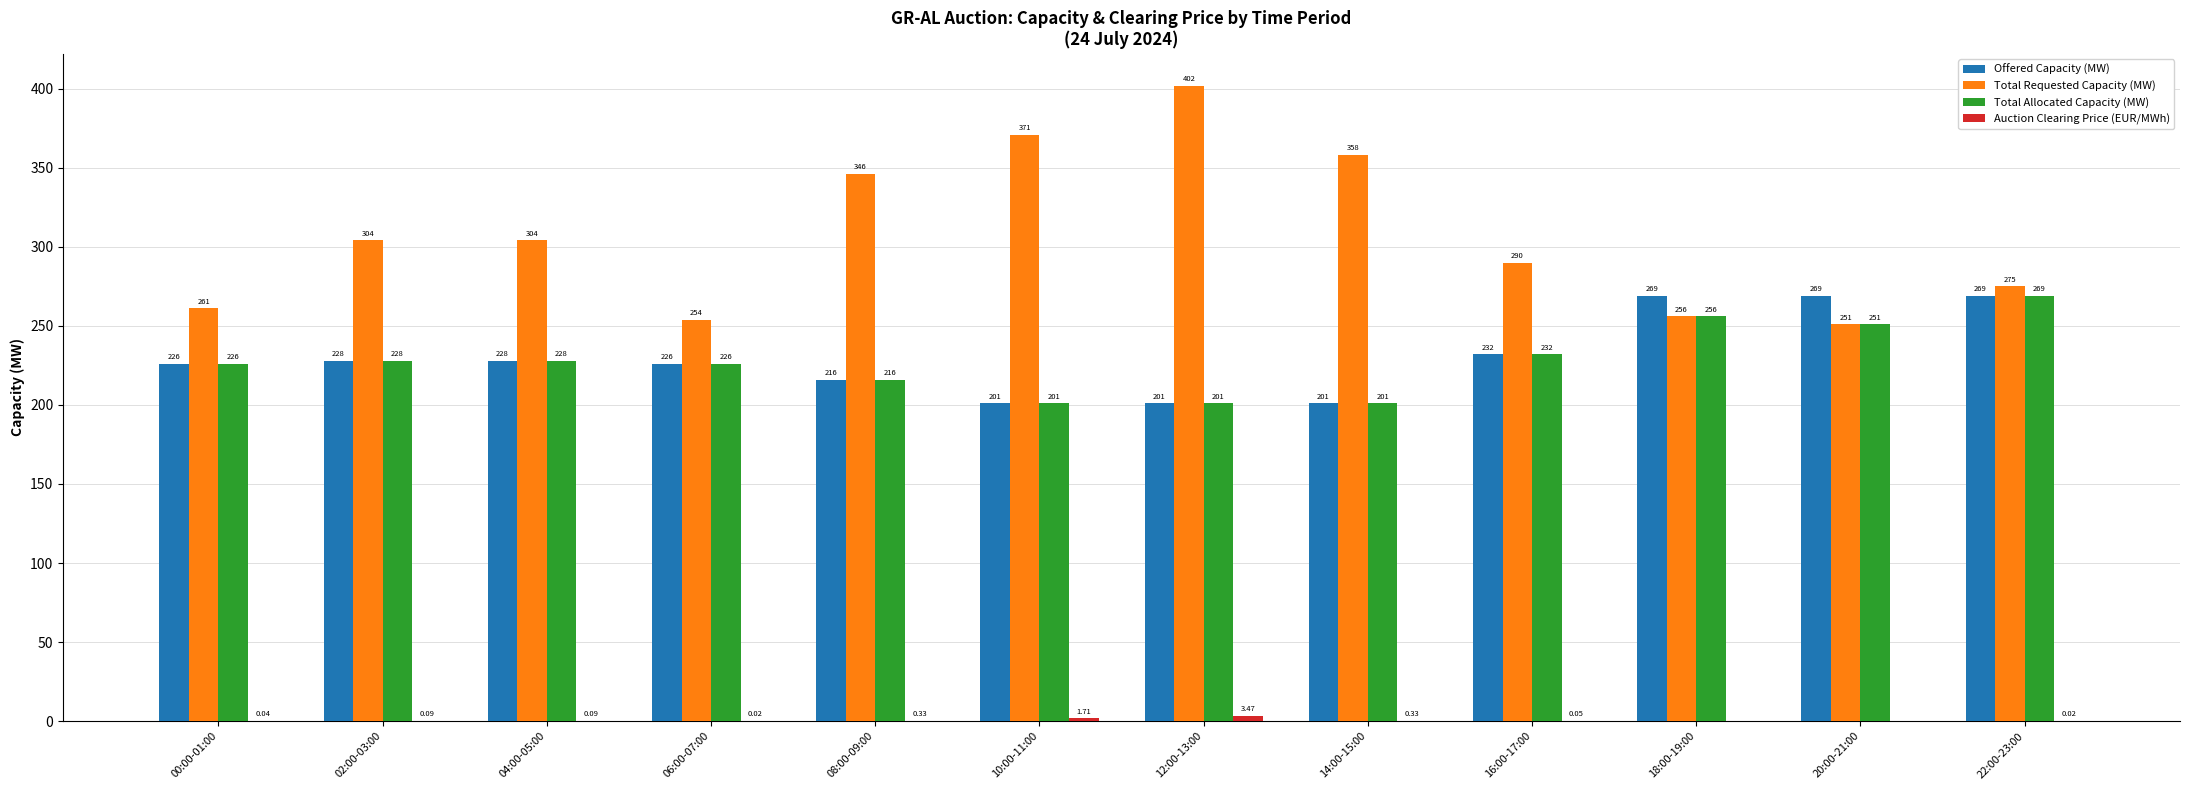

How many groups of bars are there?

12